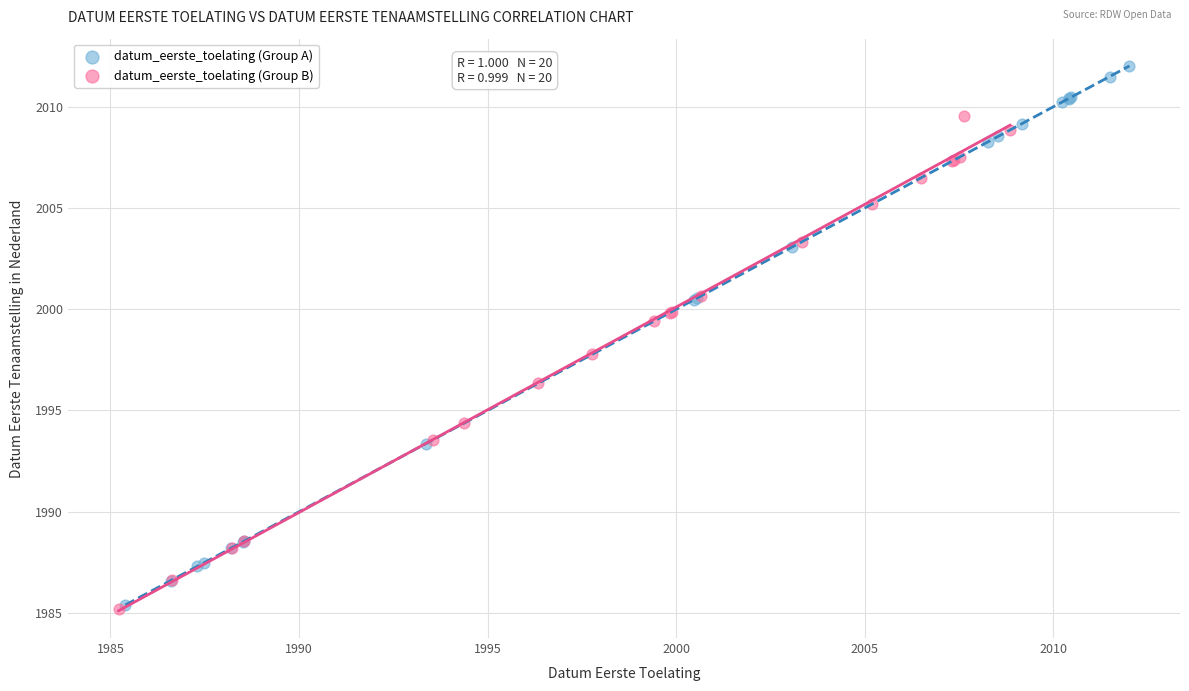

Which series has the widest spread of Y values?

datum_eerste_toelating (Group A)